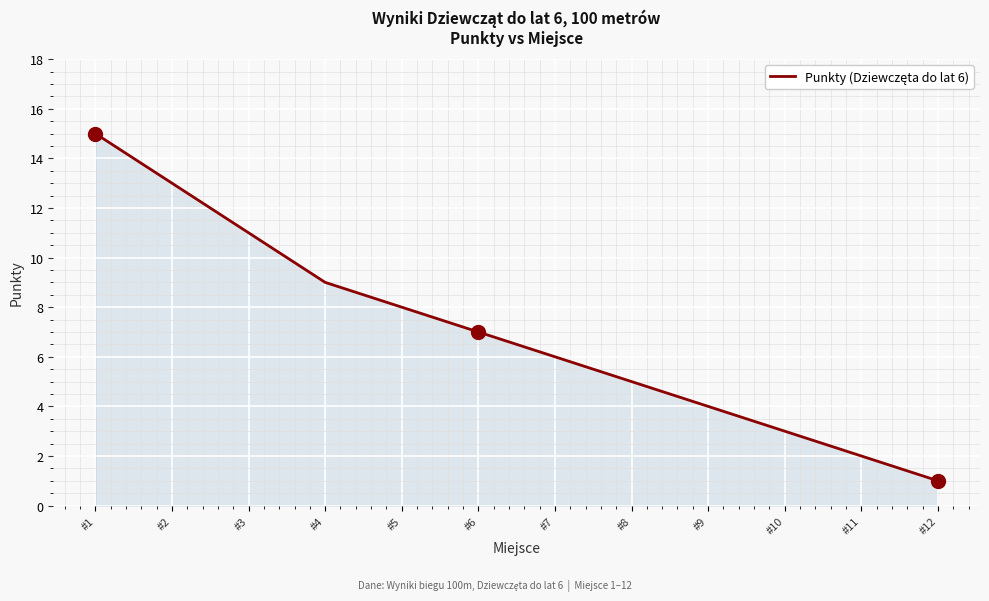

What is the change in value from #9 to #10?

-1